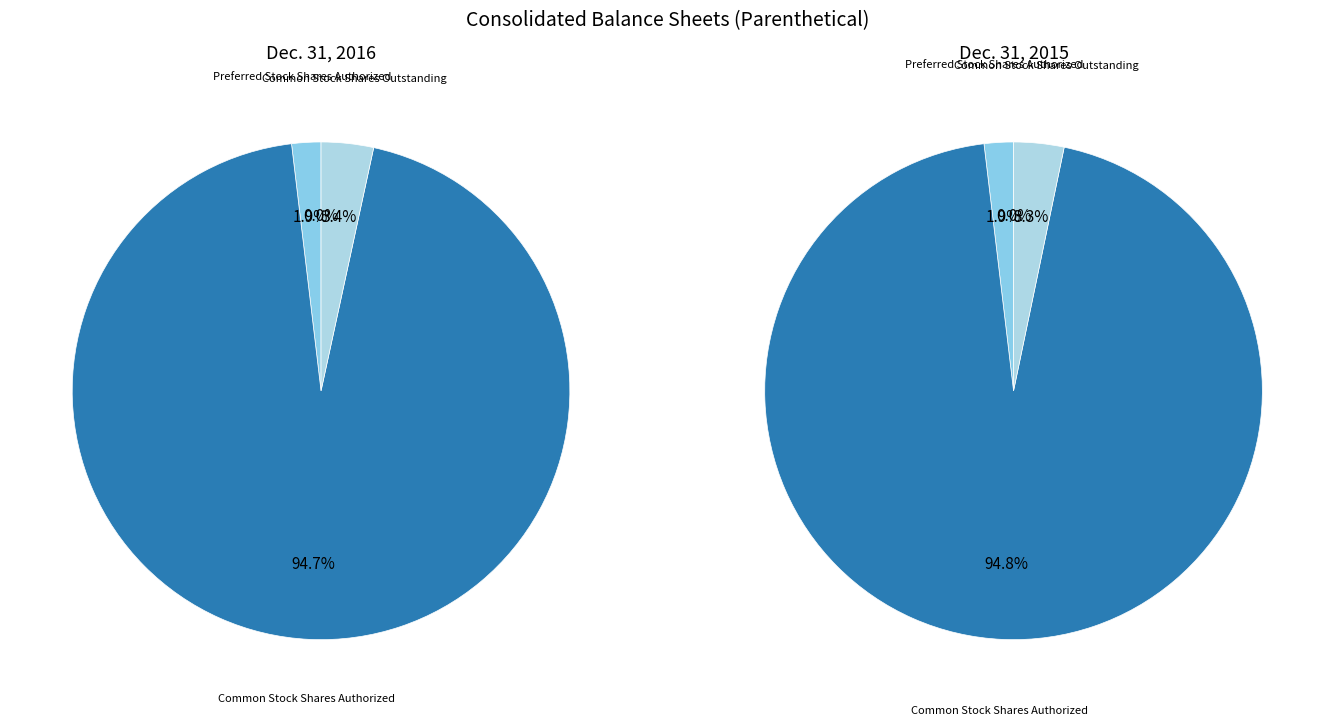

How many slices are in this pie chart?

4